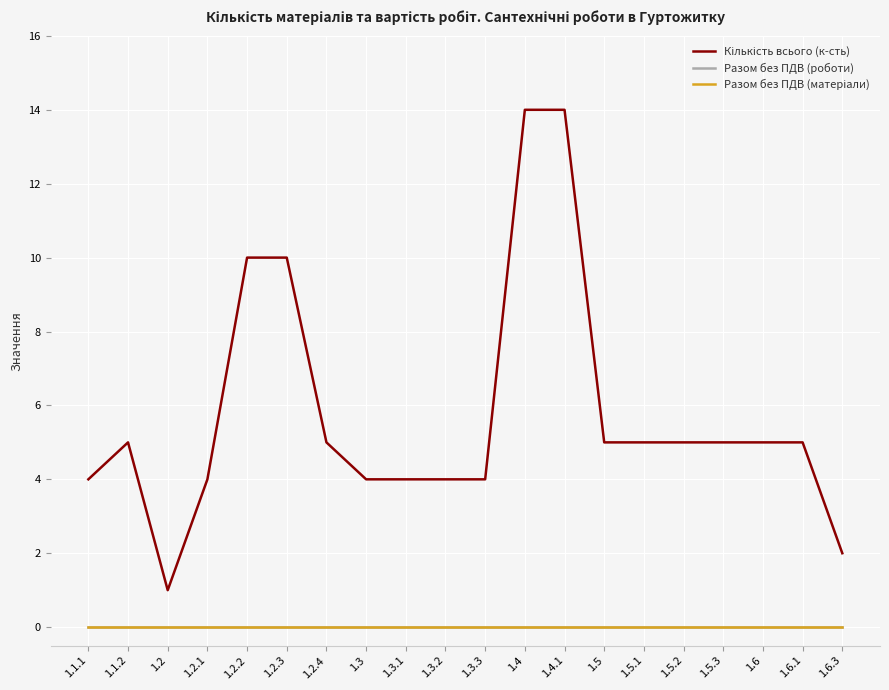

What is the label of the 7th point from the right?

1.5